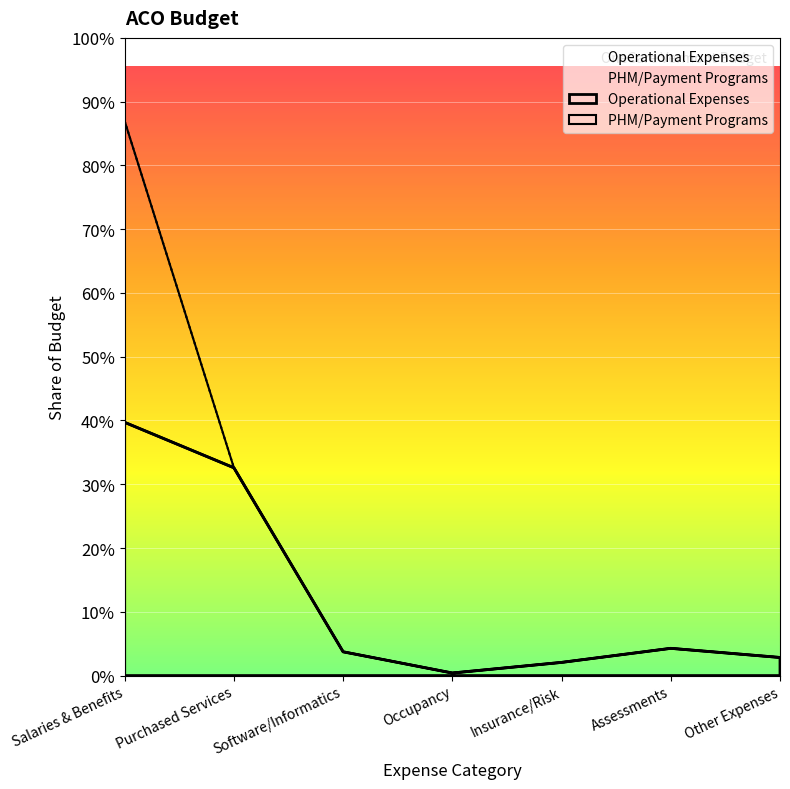

At which category does the chart reach its minimum across all series?

Occupancy